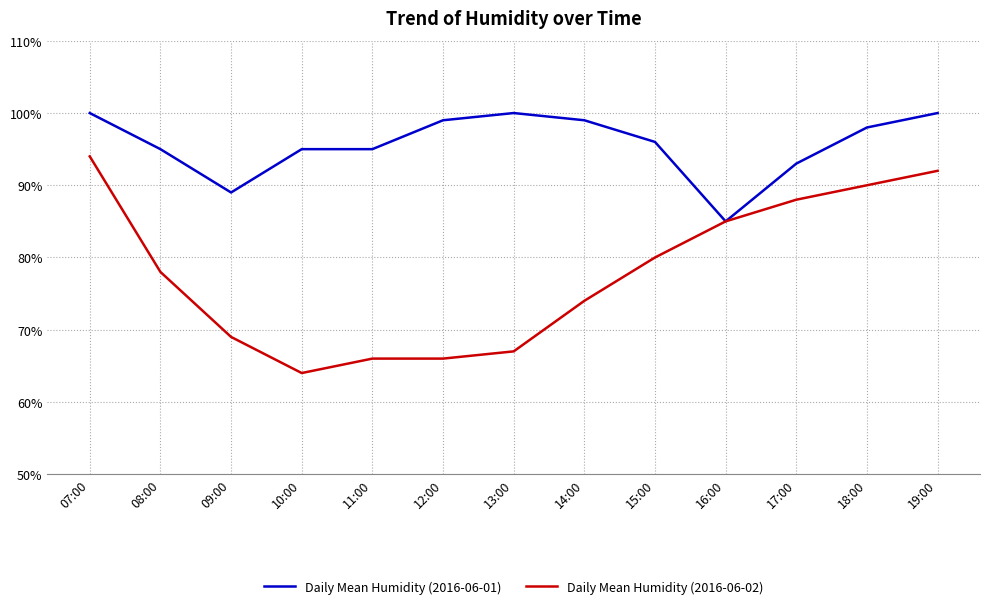

Which series has the widest spread of values?

Daily Mean Humidity (2016-06-02)